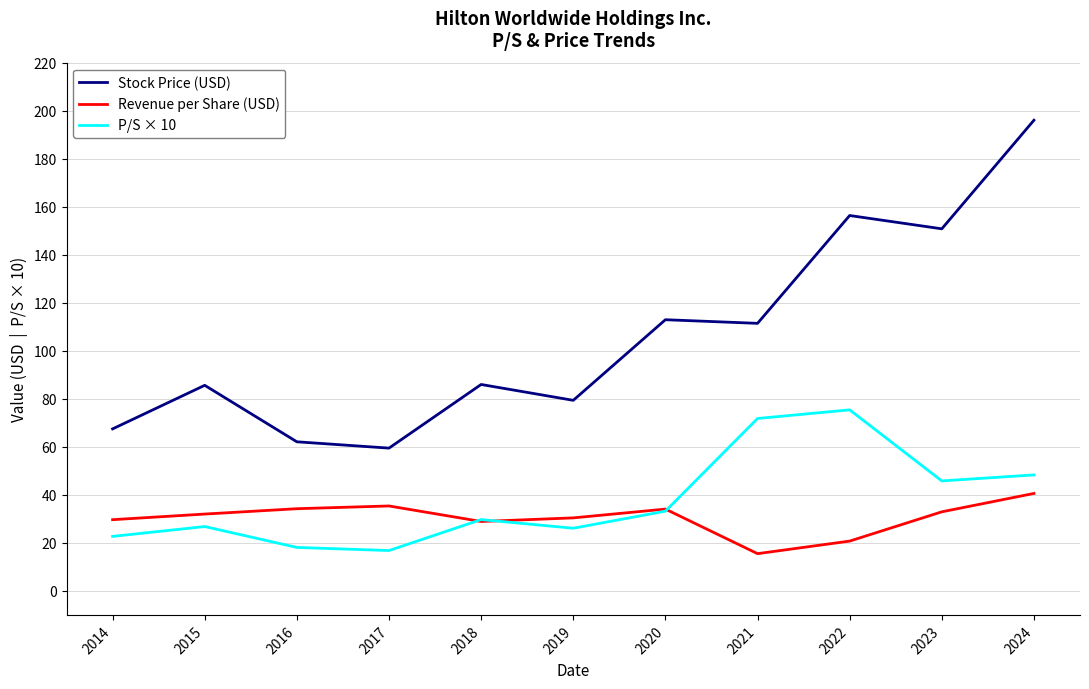

How many categories are shown in the chart?

11